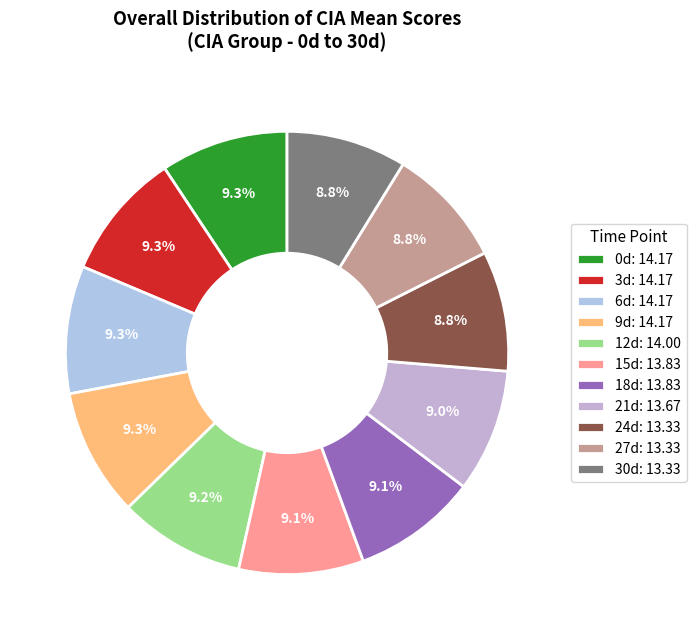

What portion of the pie excludes 30d?

91.2%